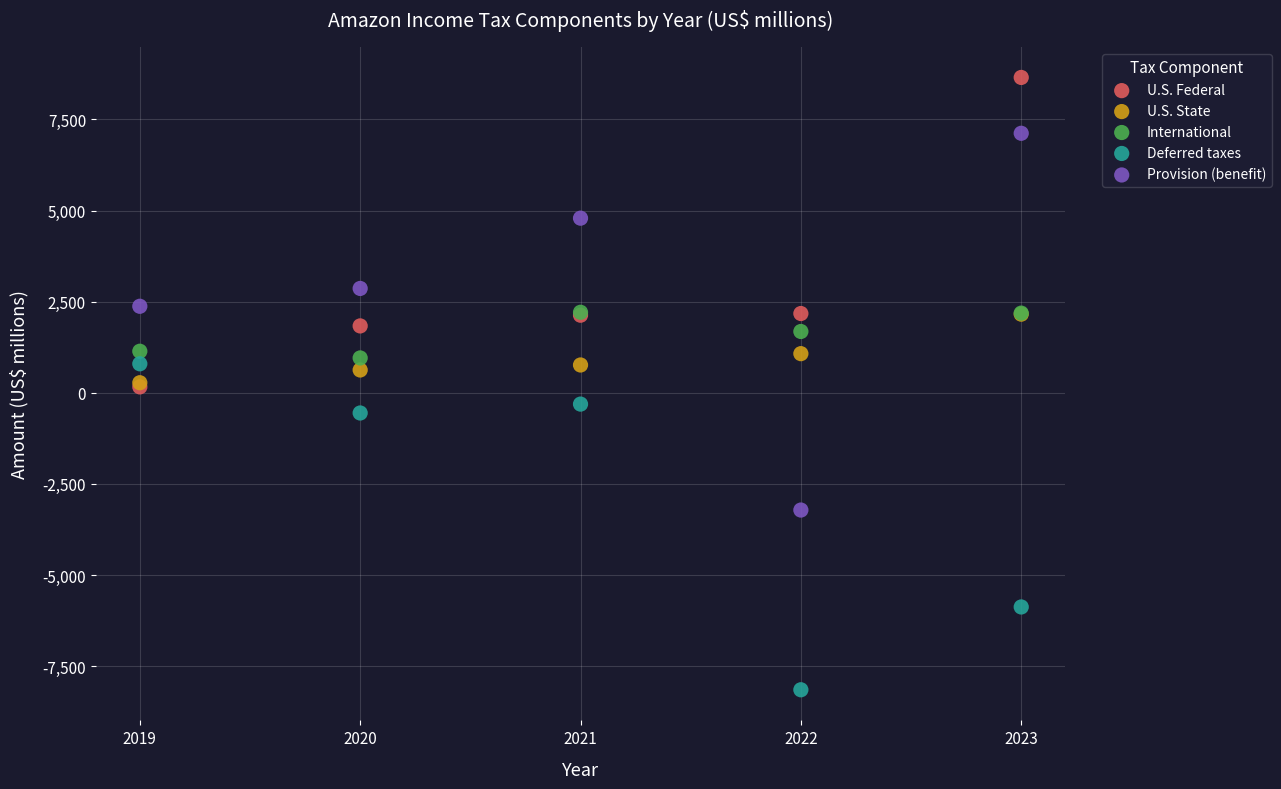

Which series has the largest Y range (max minus min)?

Provision (benefit)